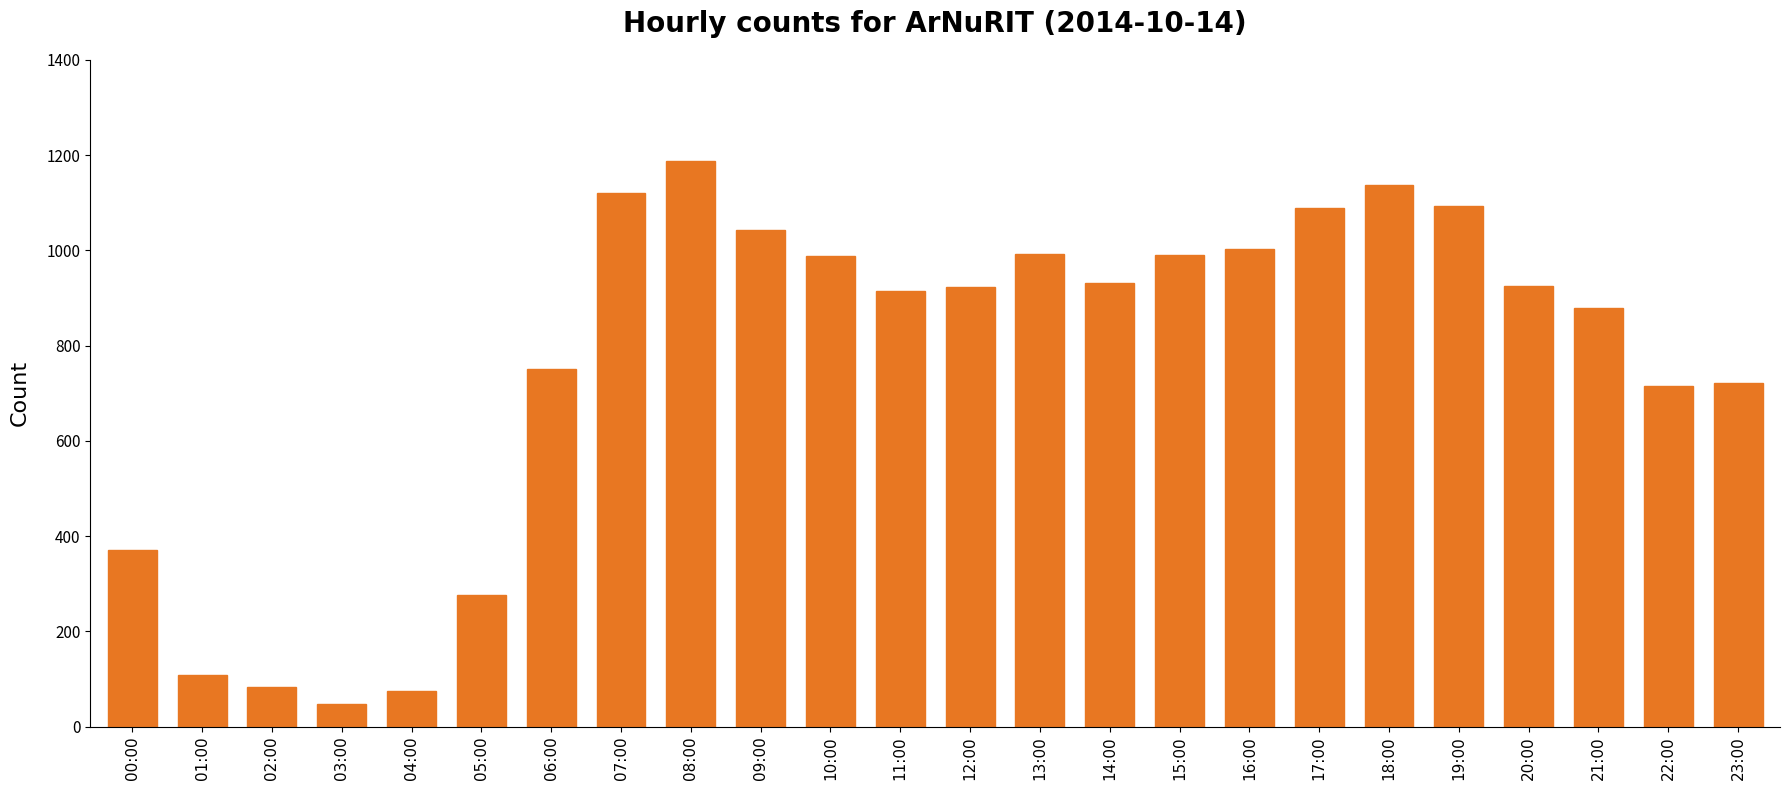

What is the sum of the values at 11:00 and 08:00?

2101